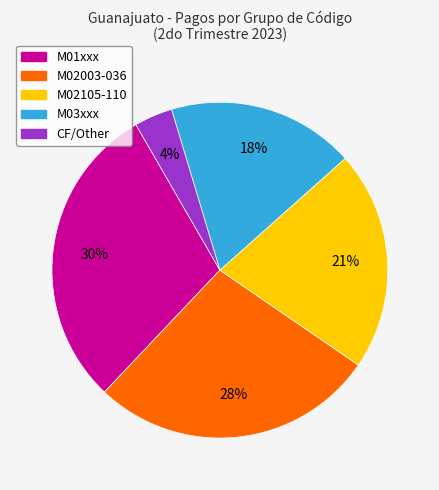

Is there any slice that represents more than half of the pie?

No